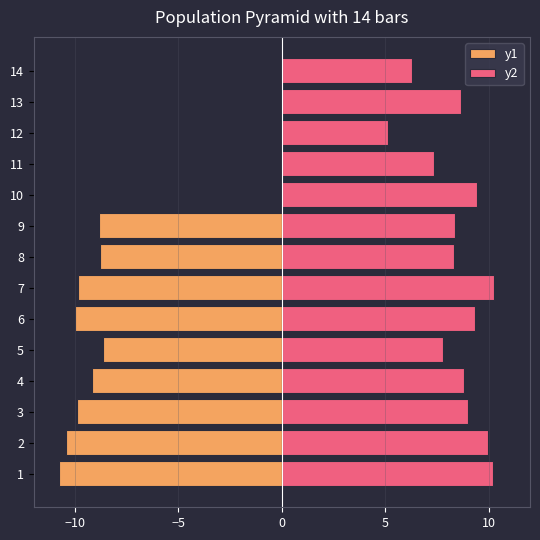

Are the bars grouped side by side (vs. stacked)?

Yes